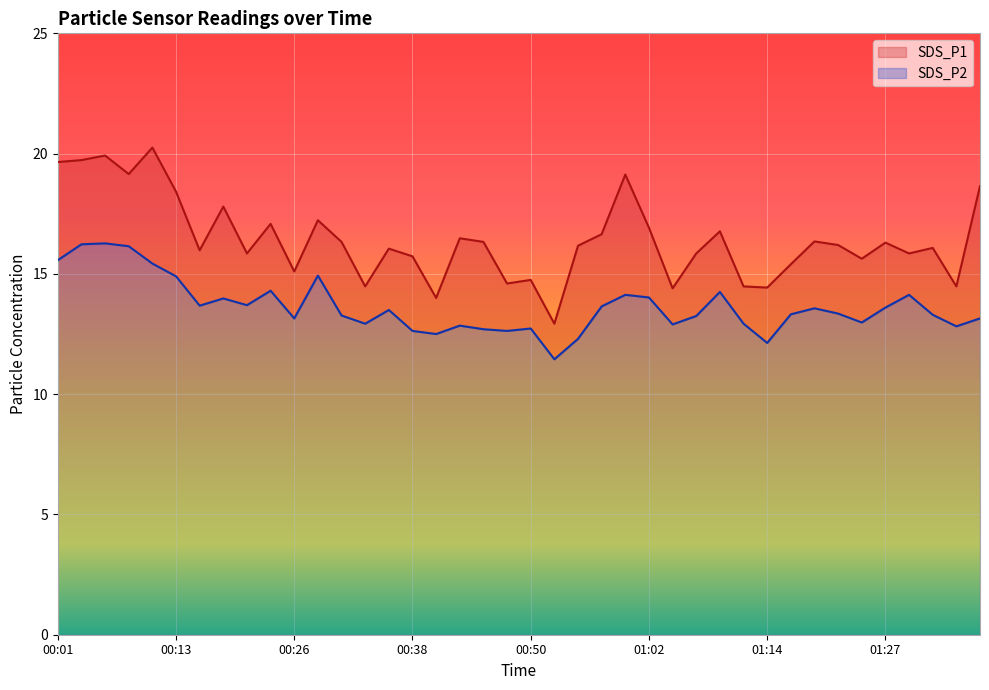

At which label is SDS_P2 closest to 13?

01:24